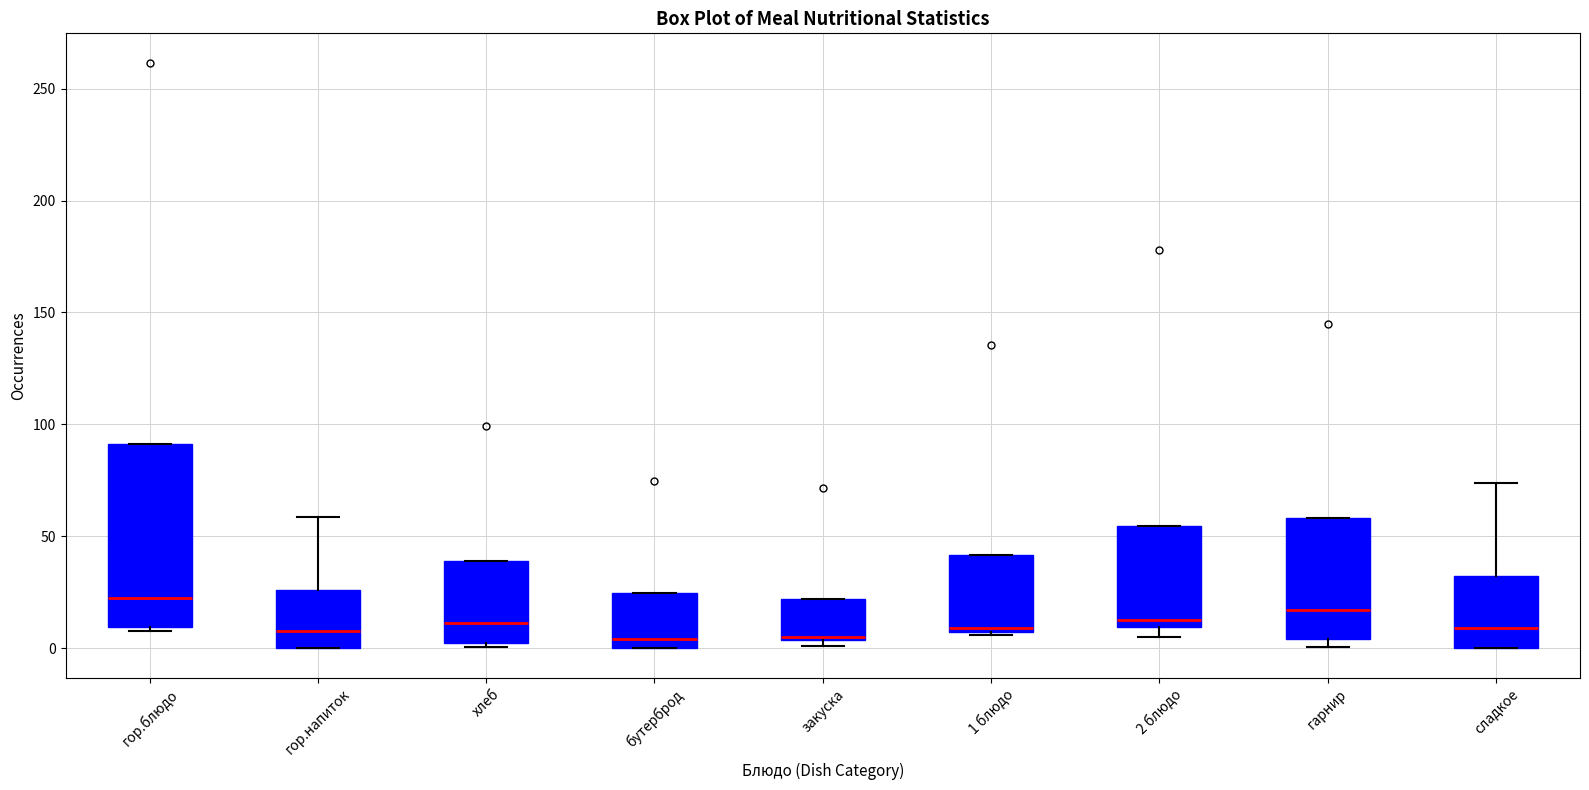

Where does the median line of the box for гор.напиток sit on the y-axis? The values are not printed on the chart, so give them approximately, as read against the axis.

10